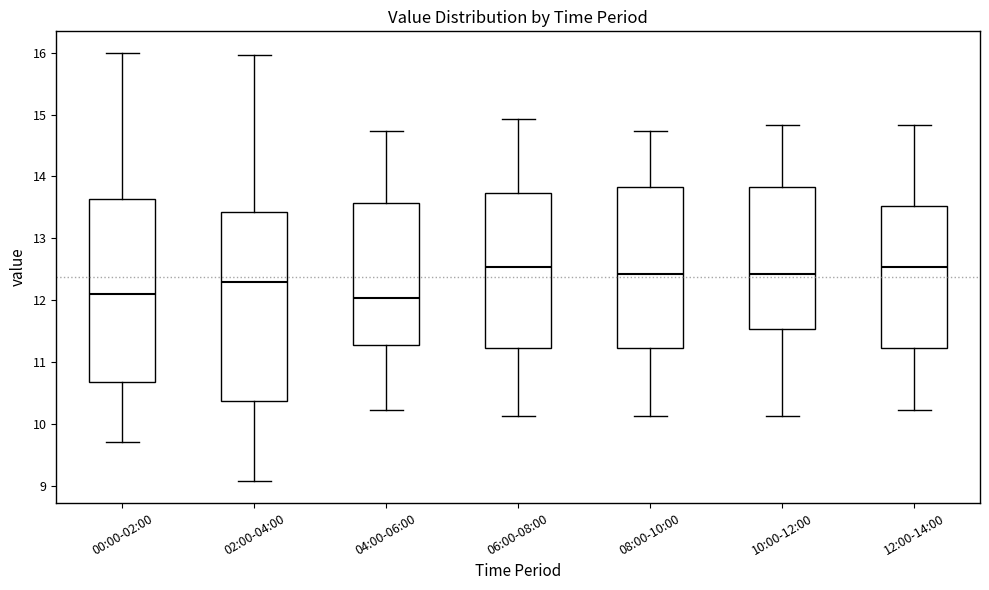

Reading left to right, transcribe this box plot: for each box, give where its median line is, the range the box spans, and where its two whiskers end, as read against the y-axis. The values are not printed on the chart, so give them approximately, as read against the axis.

00:00-02:00: median 12.1, box 10.7 to 13.6, whiskers 9.7 to 16.0
02:00-04:00: median 12.3, box 10.4 to 13.4, whiskers 9.1 to 16.0
04:00-06:00: median 12.0, box 11.3 to 13.6, whiskers 10.2 to 14.7
06:00-08:00: median 12.5, box 11.2 to 13.7, whiskers 10.1 to 14.9
08:00-10:00: median 12.4, box 11.2 to 13.8, whiskers 10.1 to 14.7
10:00-12:00: median 12.4, box 11.5 to 13.8, whiskers 10.1 to 14.8
12:00-14:00: median 12.5, box 11.2 to 13.5, whiskers 10.2 to 14.8